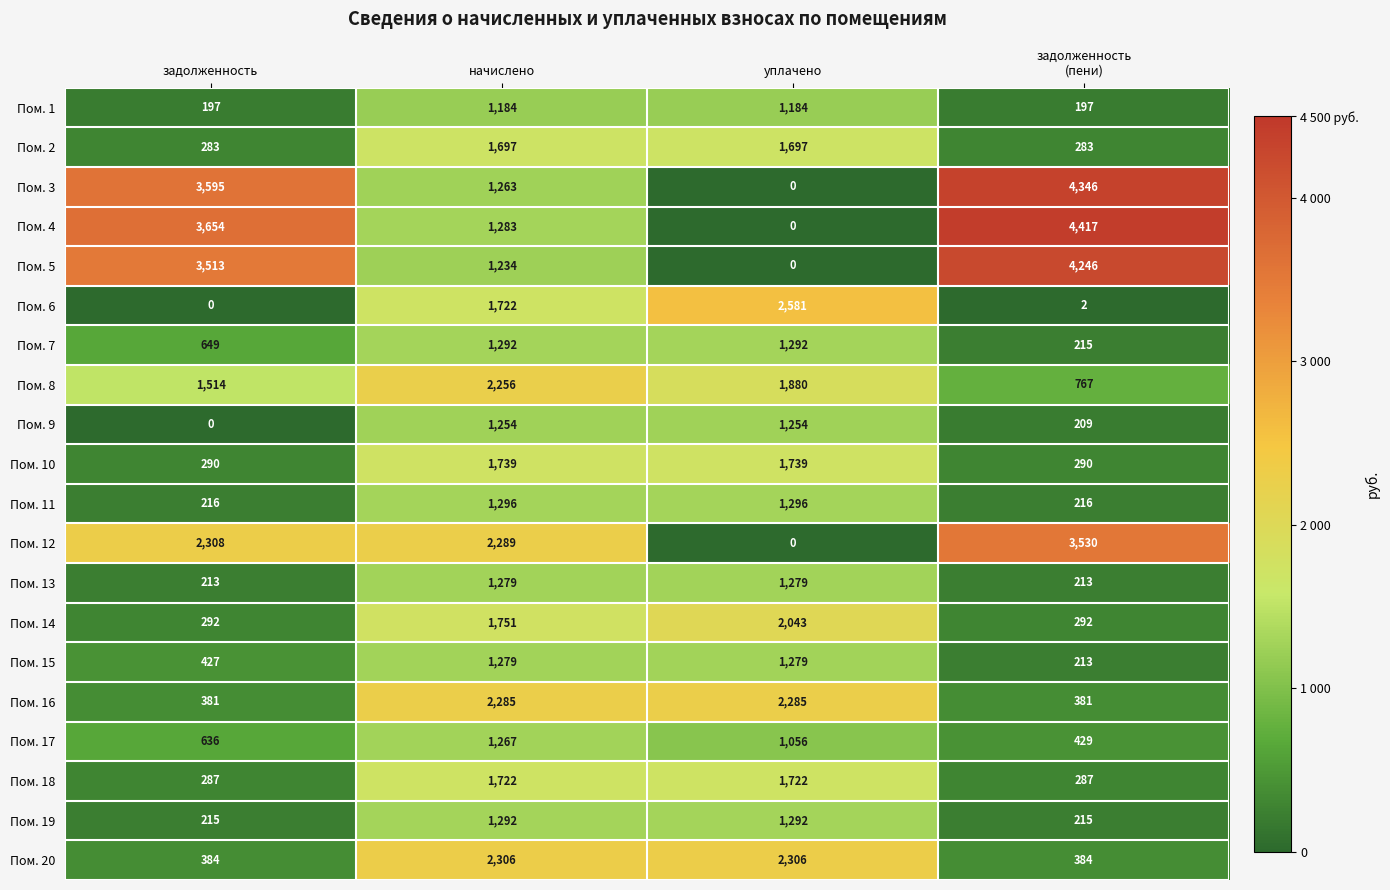

How many Пом. 7 values are between 649 and 1292?

3